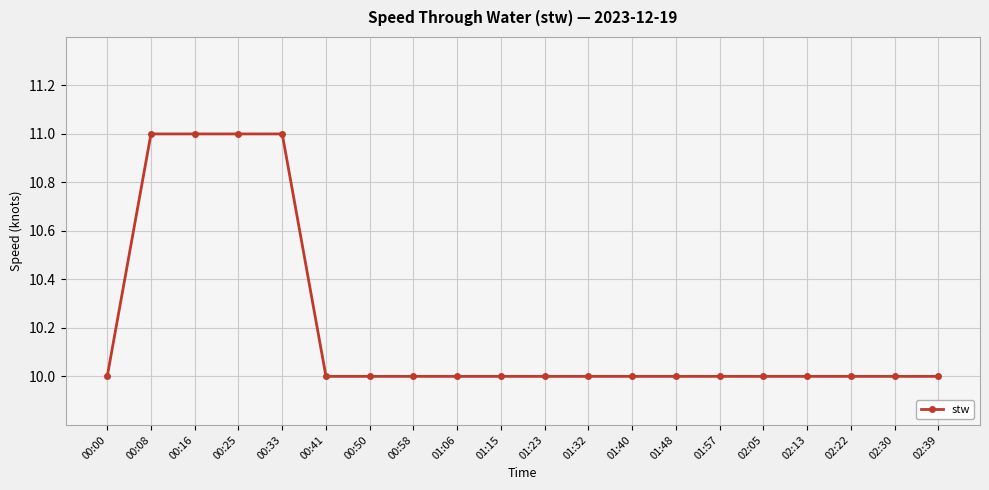

What is the sum of the values at 01:32 and 01:57?

20